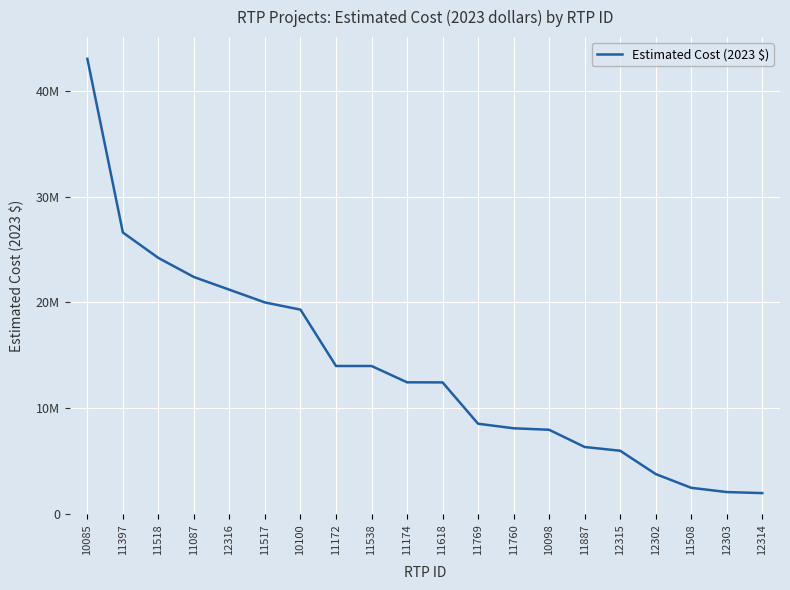

What is the sum of all values?

277034000